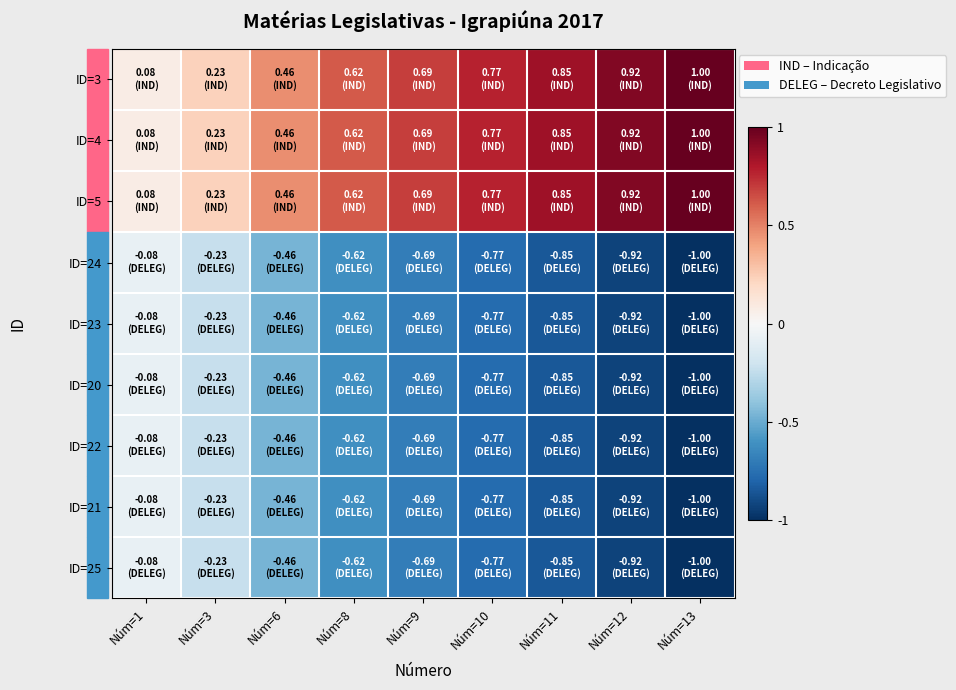

What is the minimum value shown in the chart?

-1.0